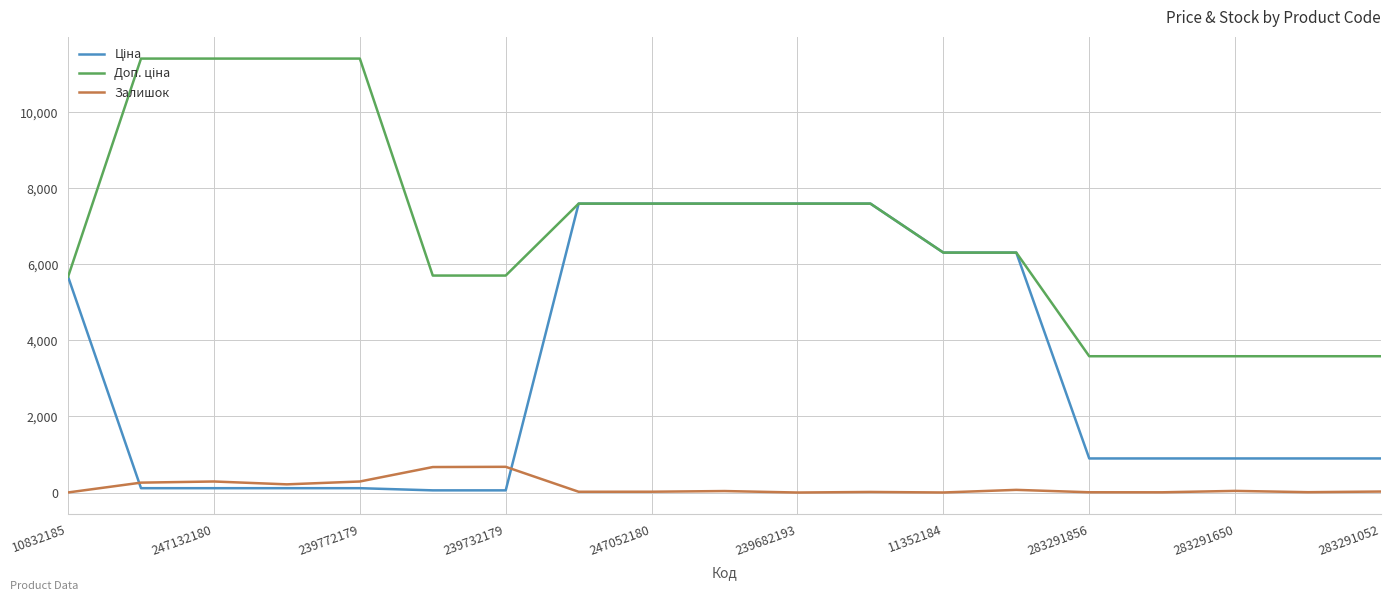

How many lines are shown in the chart?

3